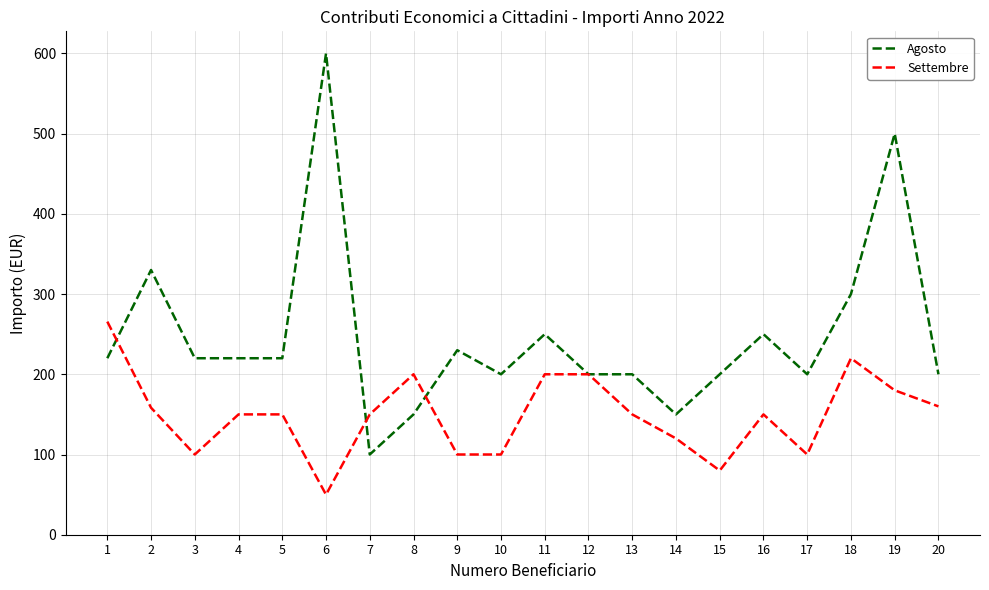

True or false: Settembre has a value of 106.5 at 20.

False